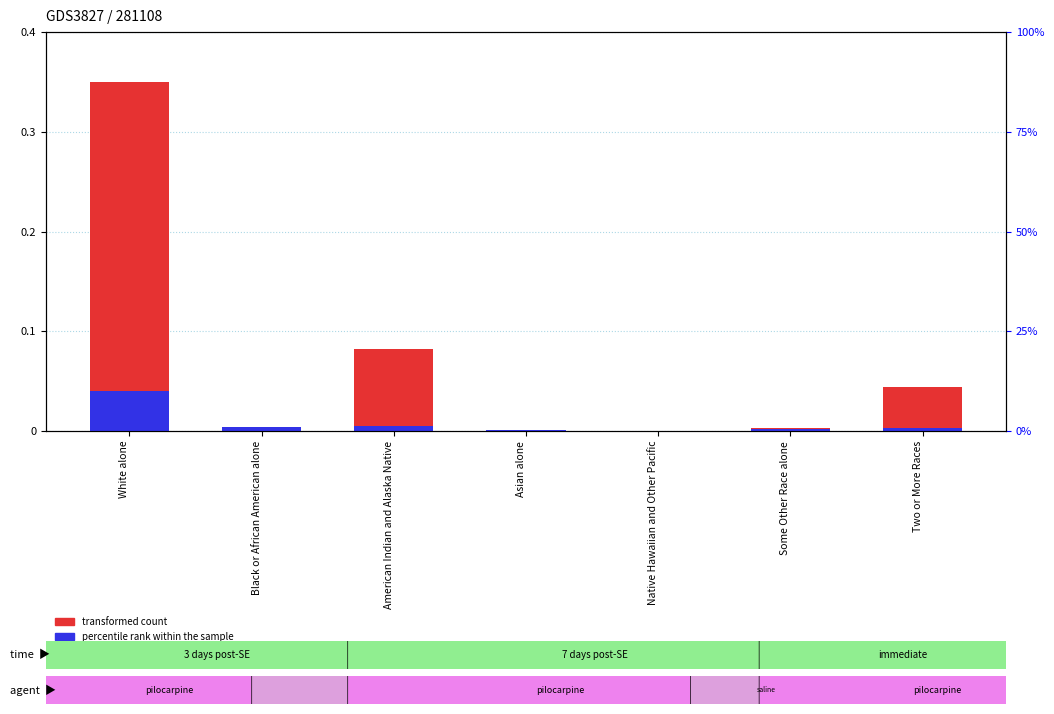

Reading left to right, list all the values displayed in this chart.

transformed count: 0.3	0.0	0.1	0.0	0.0	0.0	0.0
percentile rank within the sample: 0.0	0.0	0.0	0.0	0.0	0.0	0.0